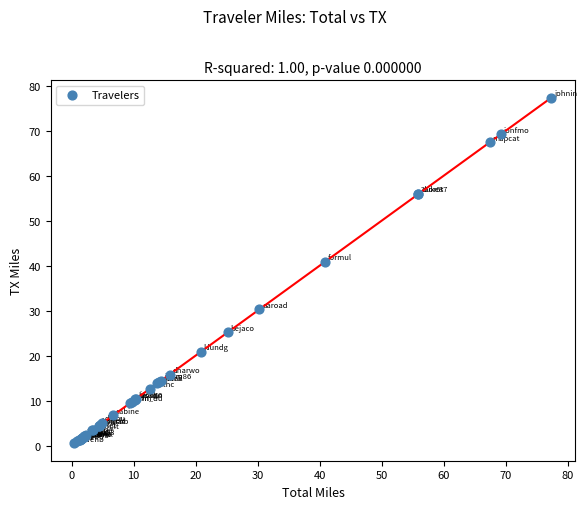

What Y value in the scatter plot is closest to 38?

40.9